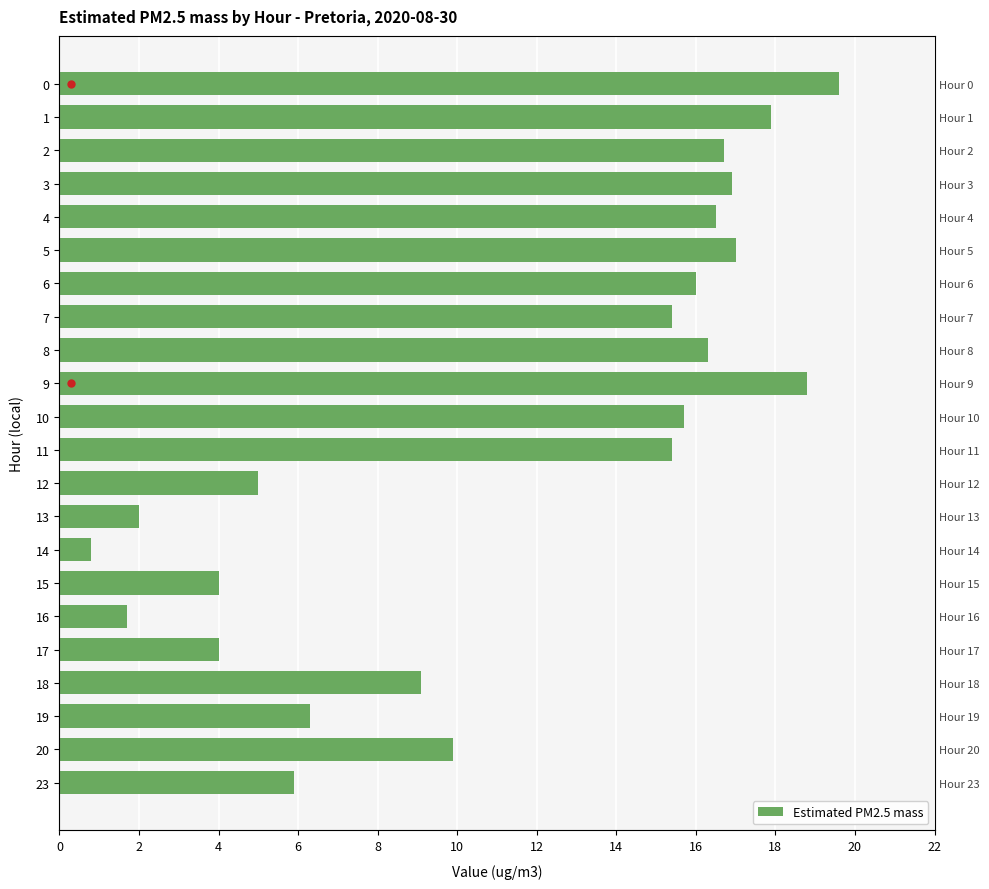

What is the difference between the second highest and second lowest values?

17.1